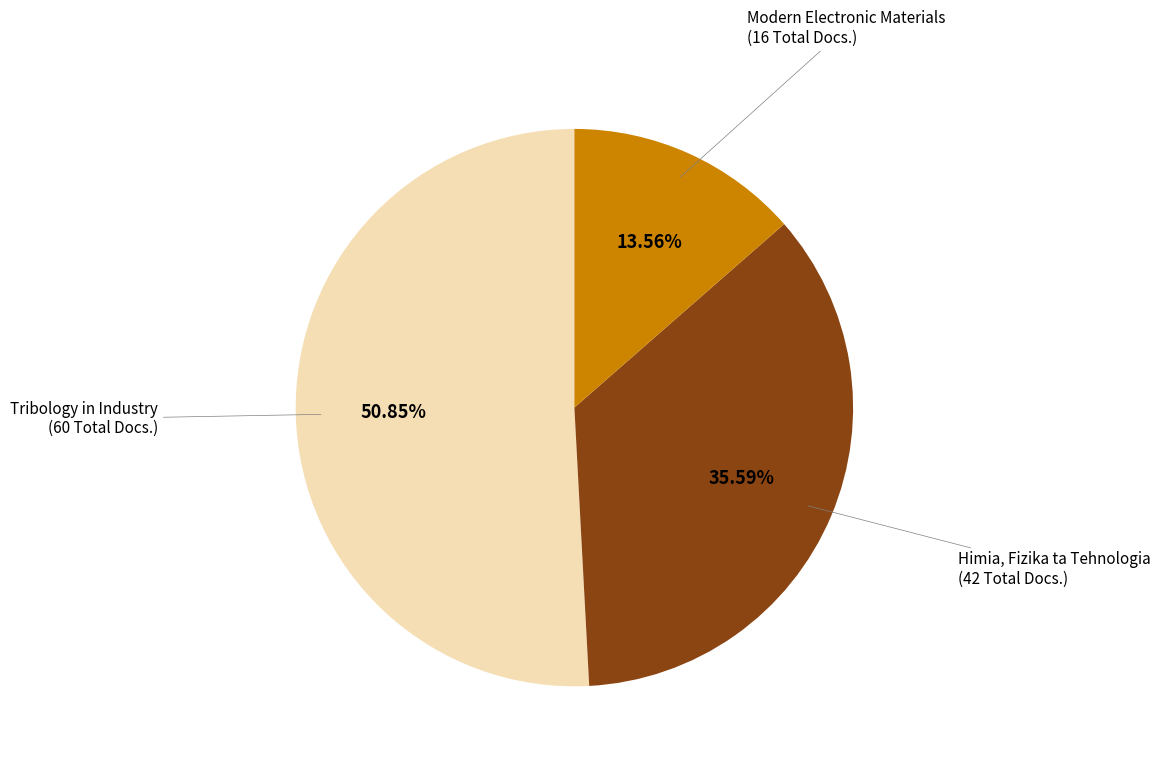

What is the largest slice in the pie chart?

Tribology in Industry (60 Total Docs.)